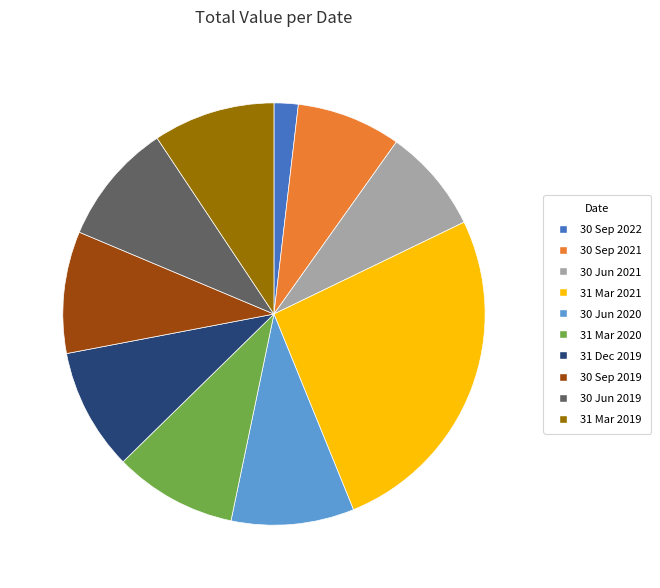

The 30 Sep 2019 slice represents 1% of the pie. True or false?

False